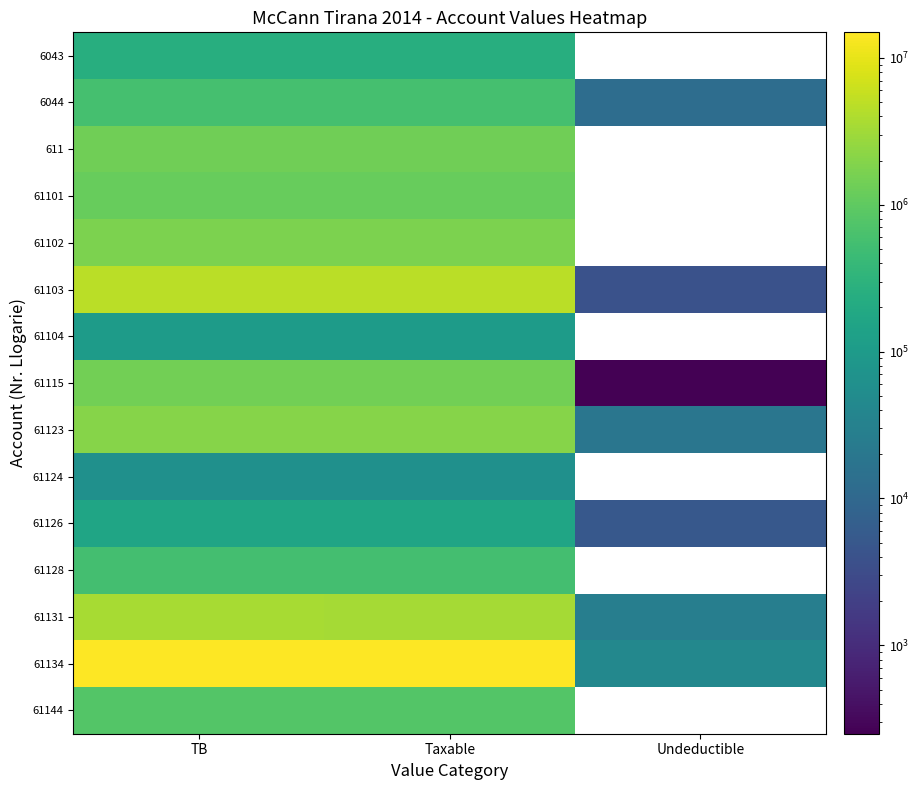

How many series are shown in this chart?

15